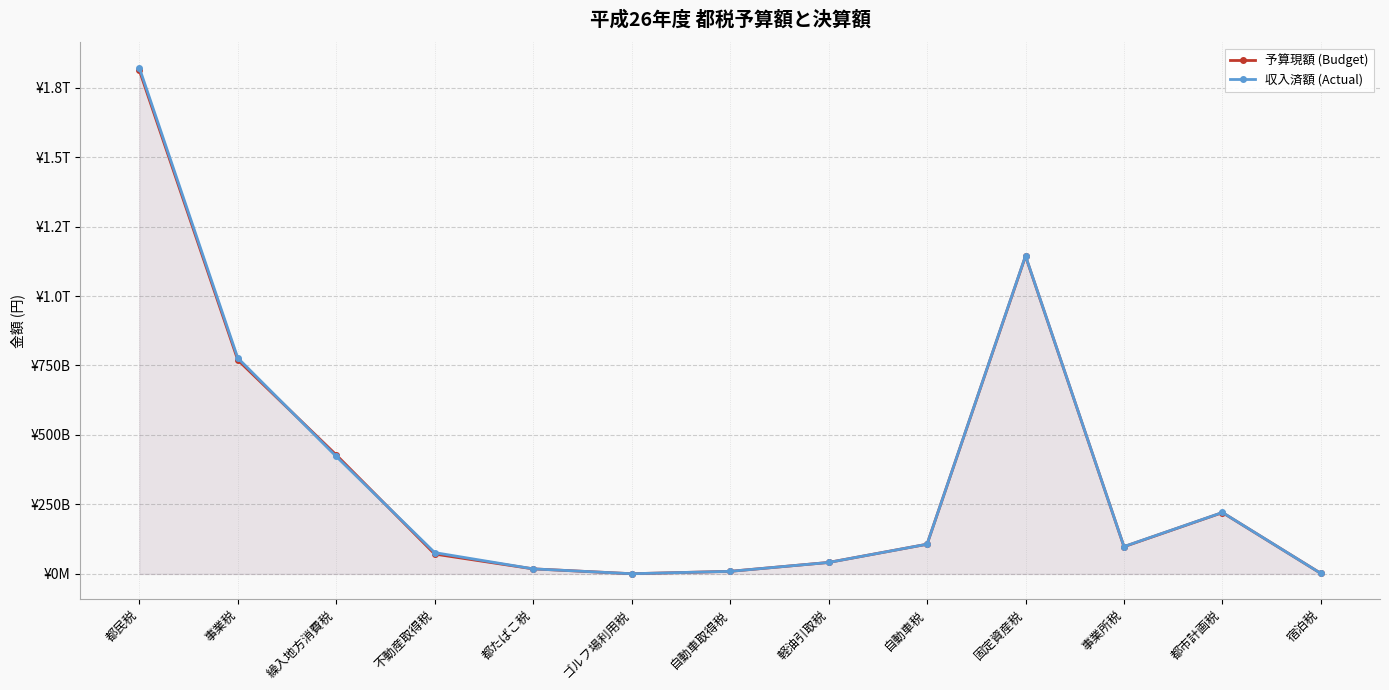

What is the highest value of the 予算現額 (Budget) series?

1812646980000